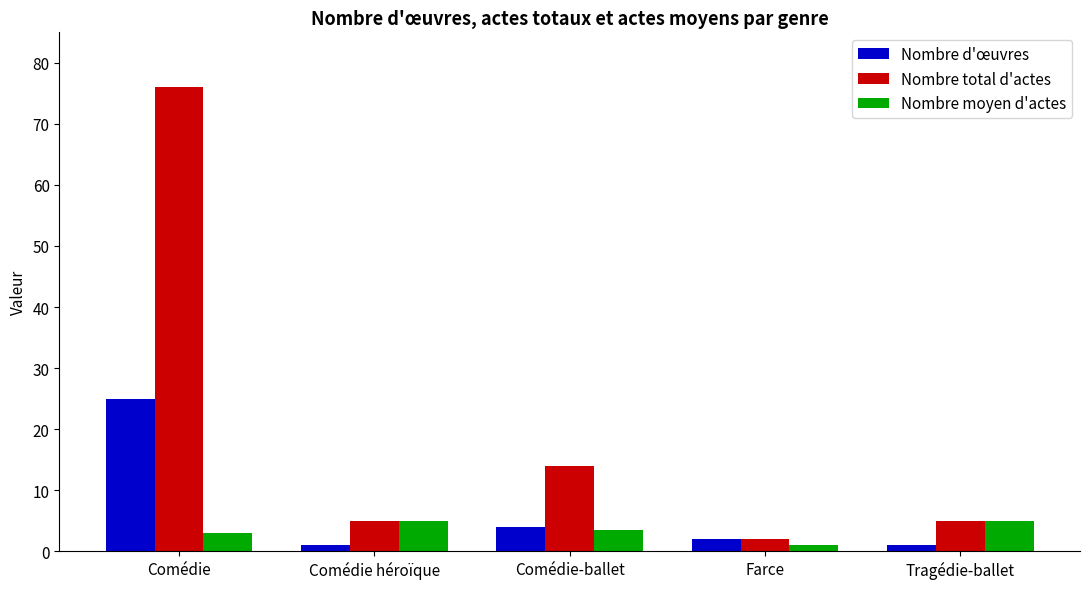

Count the number of categories in the chart.

5